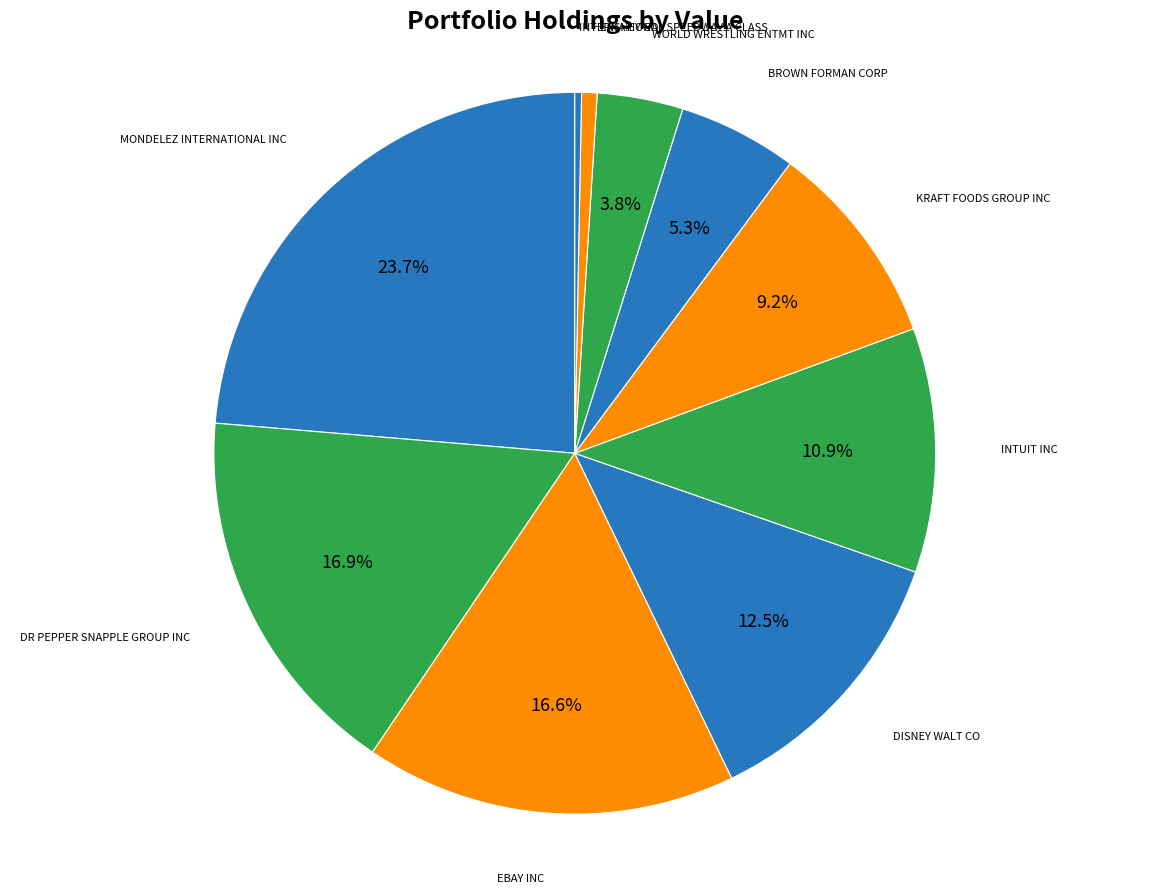

How many segments does this pie chart have?

10